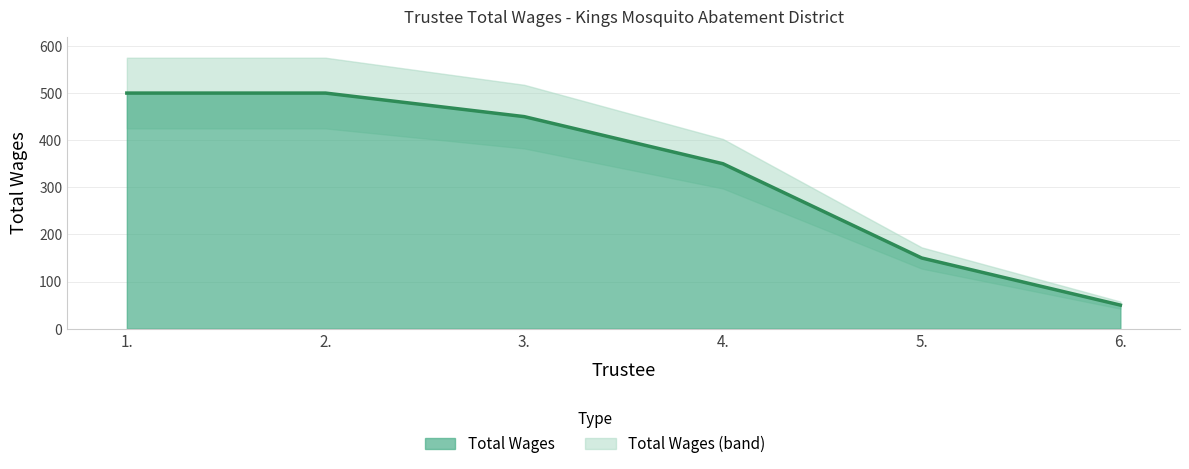

Is it true that the value at 5. is 150?

True